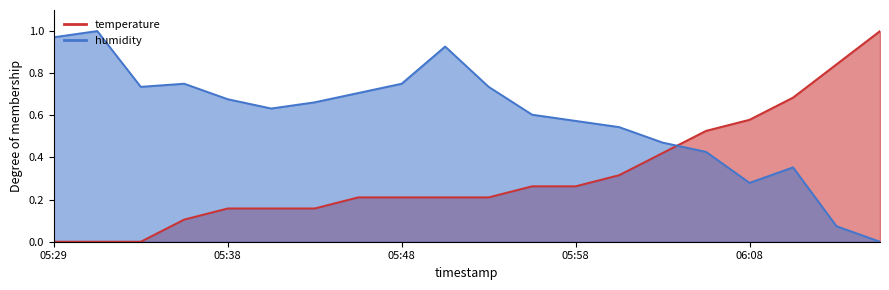

Is it true that temperature equals 0.1 at 05:53?

False